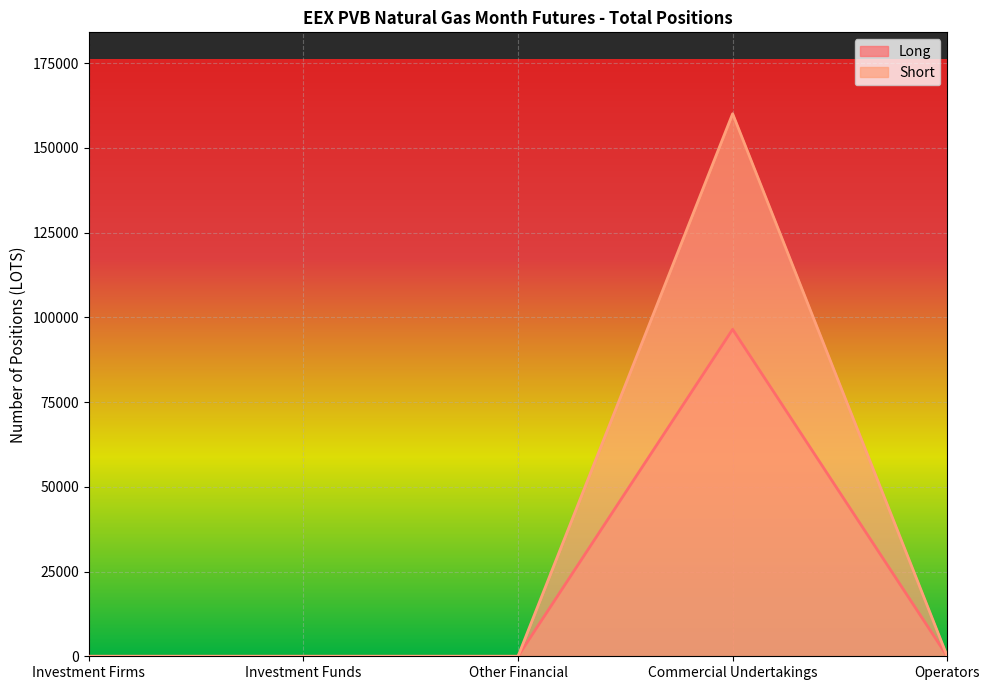

At which category is the sum across all series the highest?

Commercial Undertakings